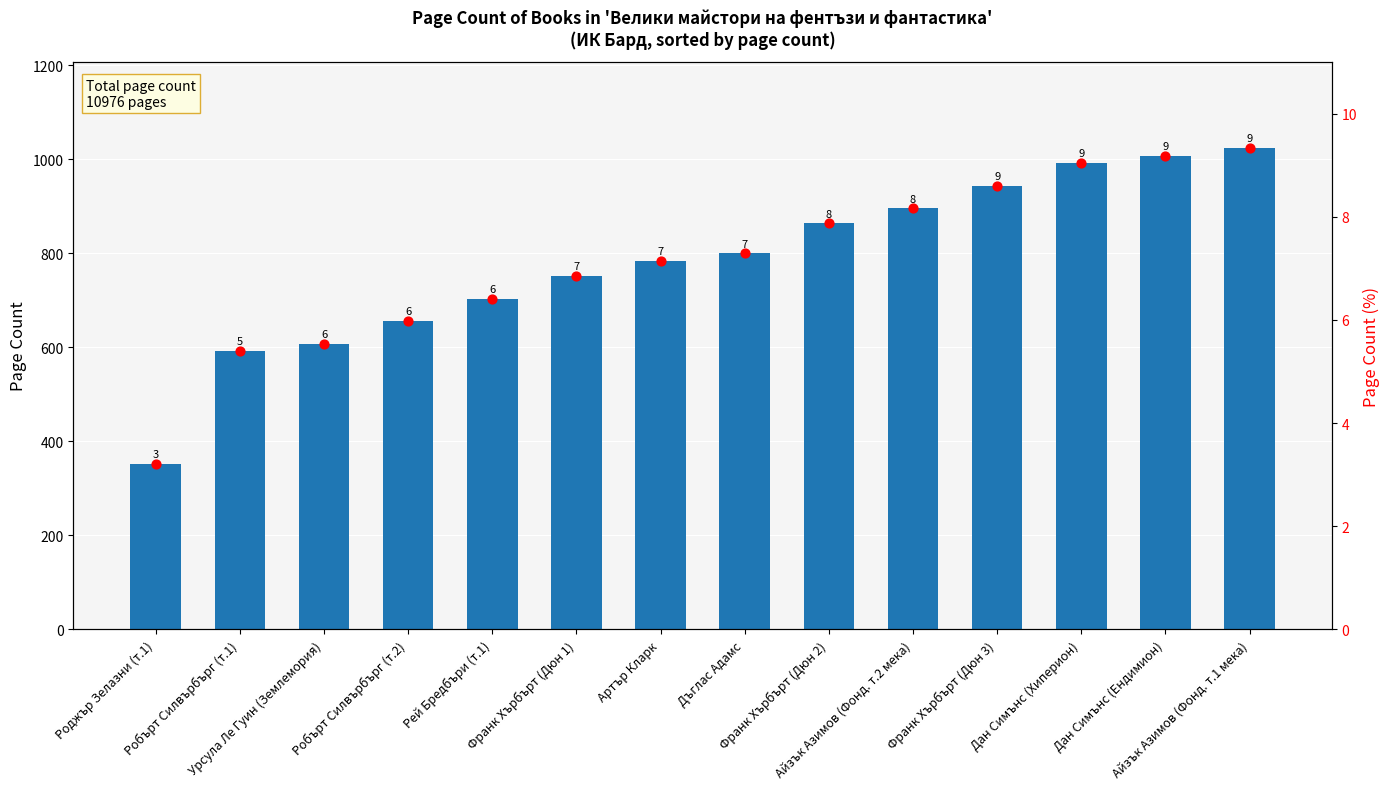

Which series has the largest total across all categories?

pageCount